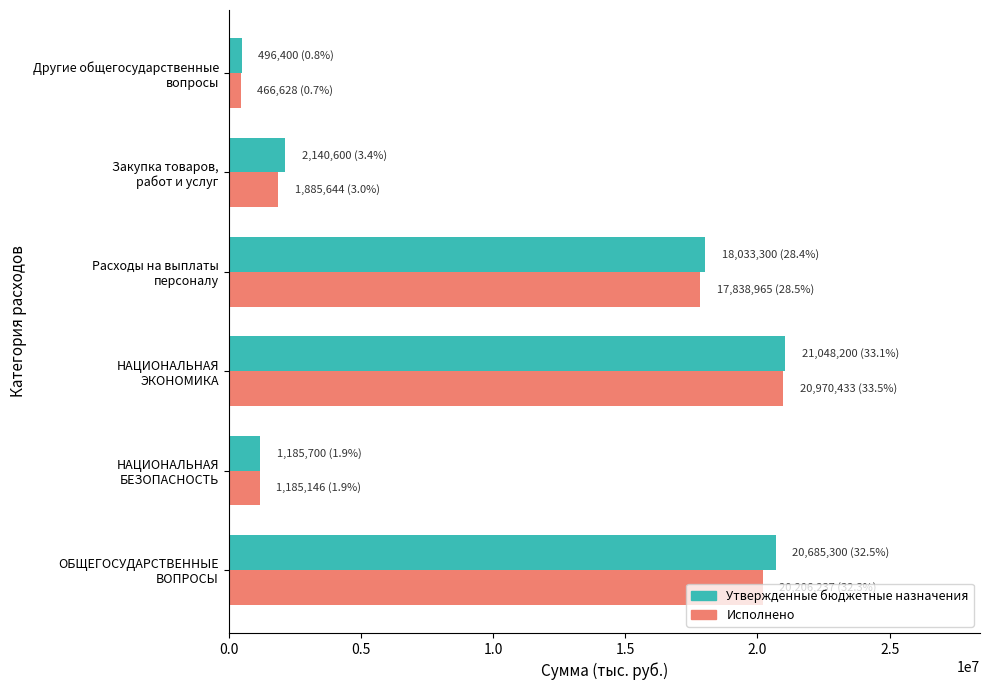

What are all the series names shown in the legend?

Утвержденные бюджетные назначения, Исполнено